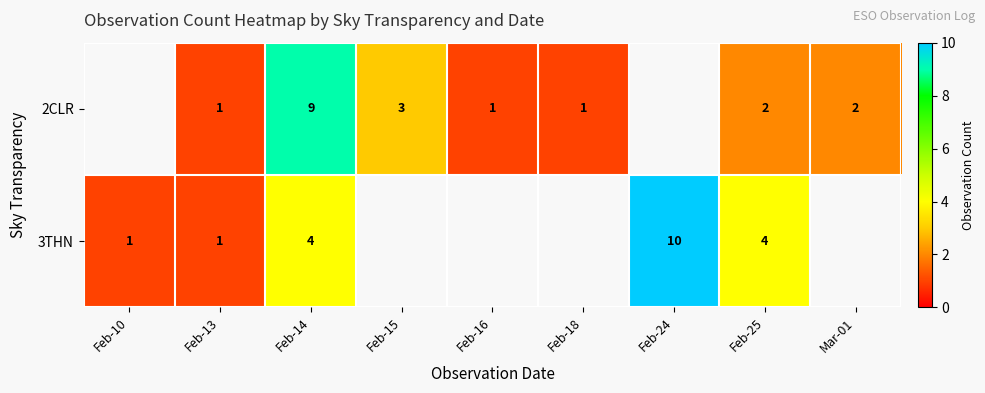

What is the total value across all series at Feb-14?

13